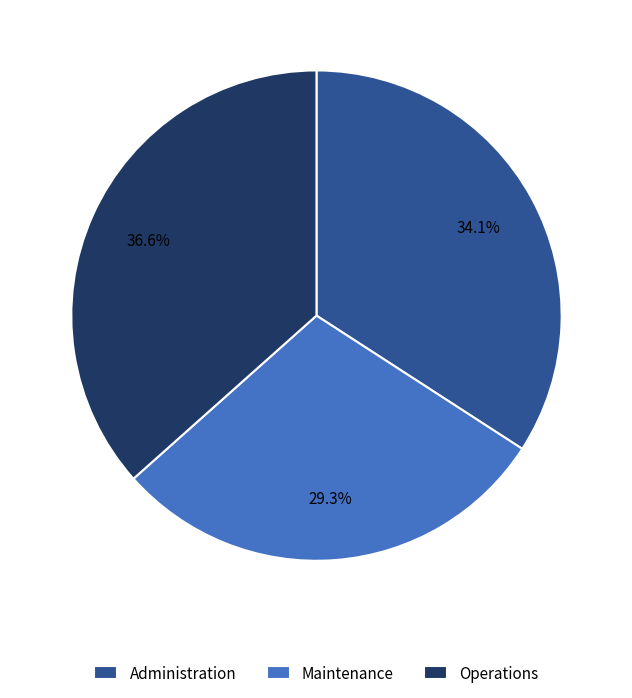

To the nearest percent, what portion does Administration represent?

34%